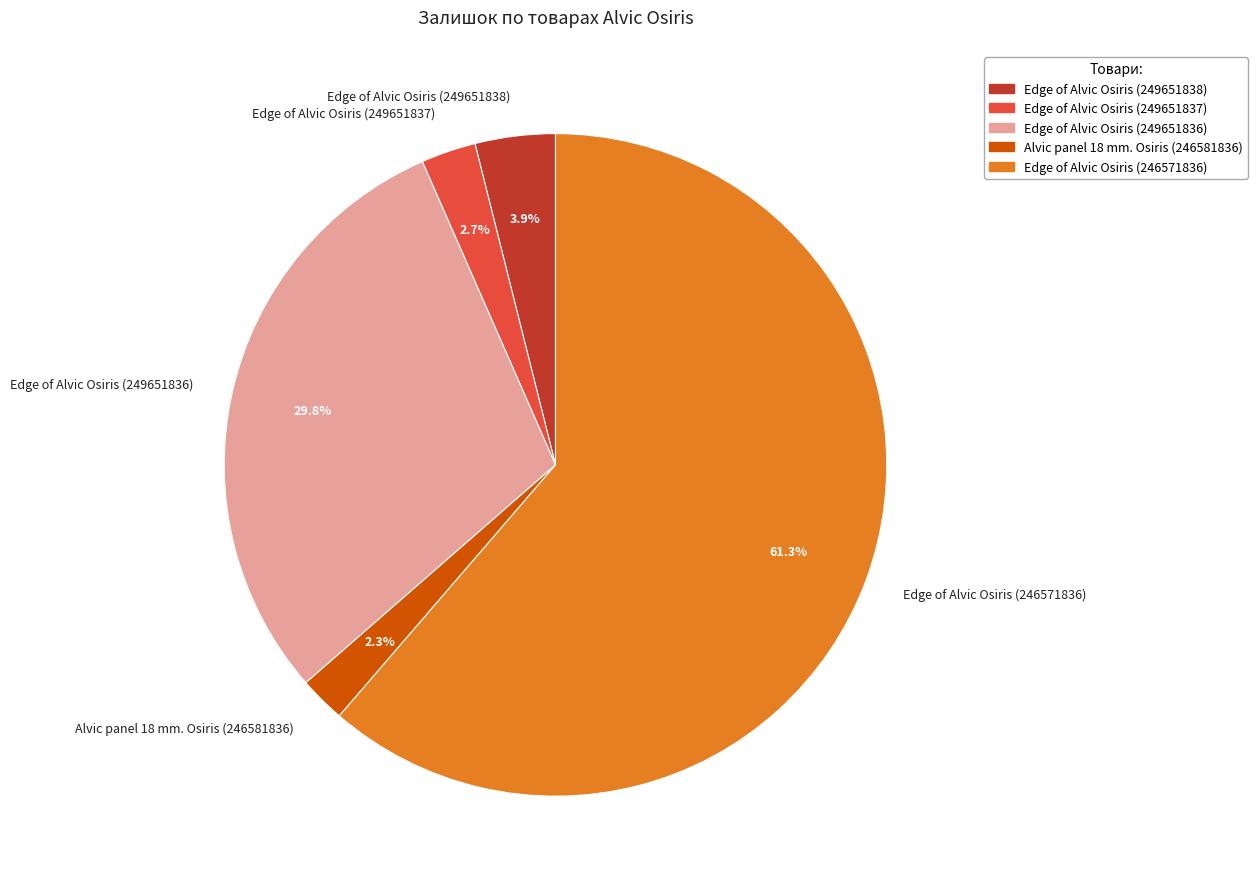

The Edge of Alvic Osiris (246571836) slice represents 53% of the pie. True or false?

False